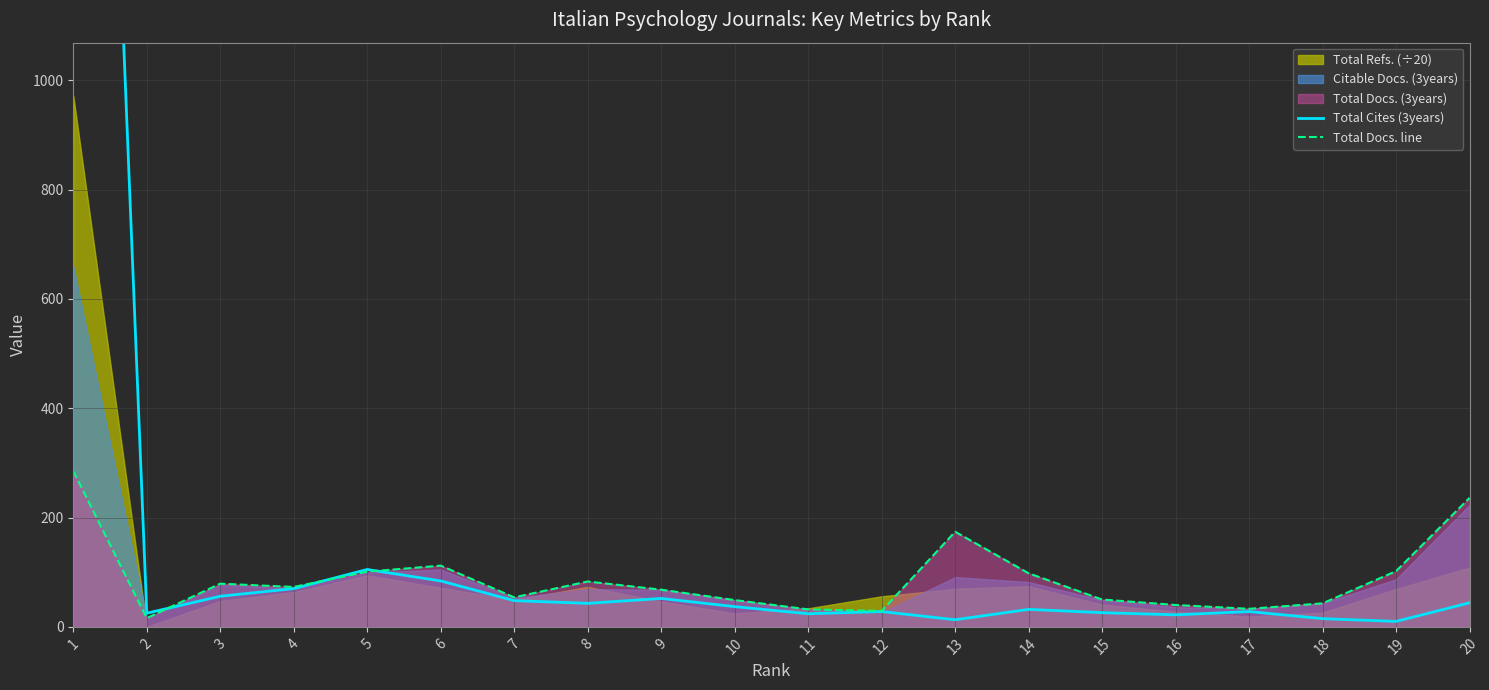

True or false: Total Docs. line and Total Cites (3years) intersect in this chart.

True